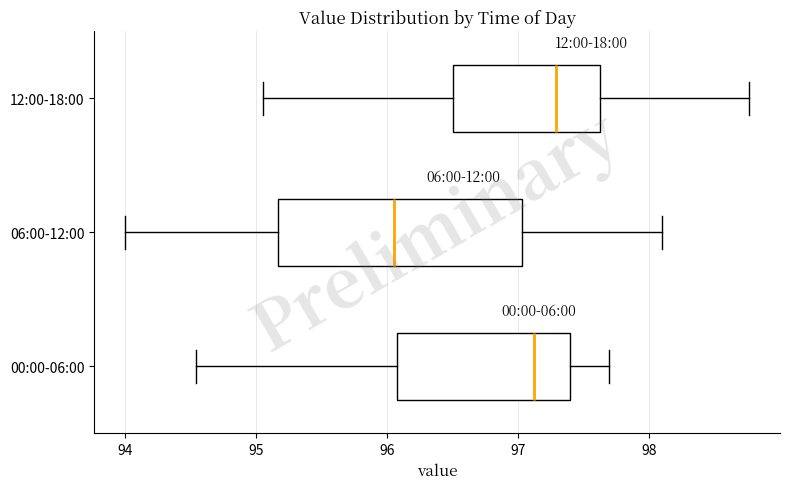

Which box's median line is the furthest to the right?

12:00-18:00